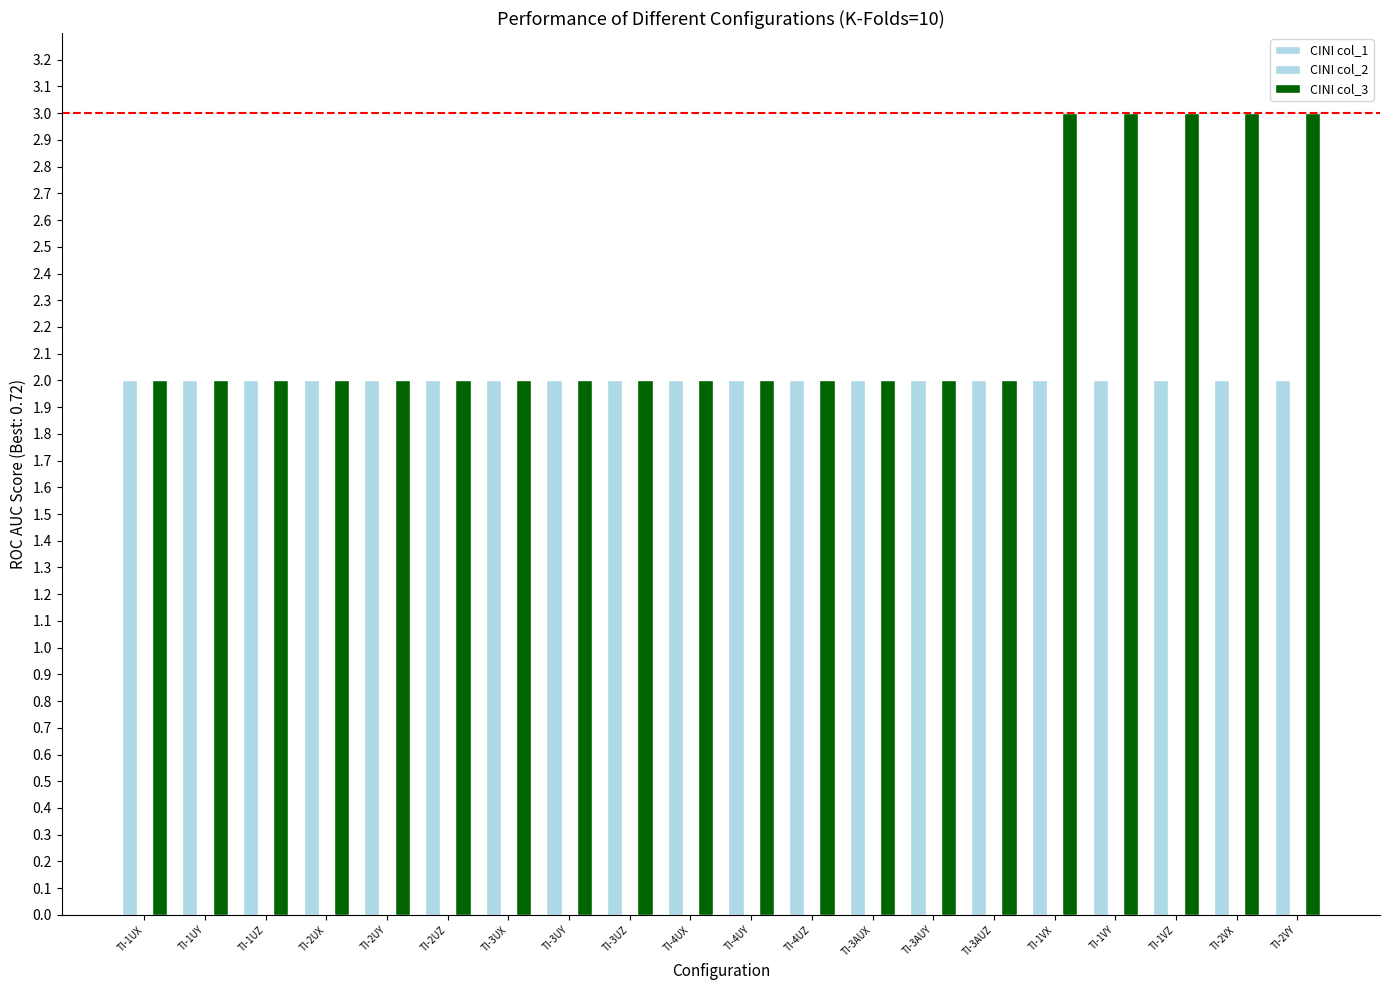

Reading right to left, transcribe all the data shown in this chart.

CINI col_1: TI-2VY=2	TI-2VX=2	TI-1VZ=2	TI-1VY=2	TI-1VX=2	TI-3AUZ=2	TI-3AUY=2	TI-3AUX=2	TI-4UZ=2	TI-4UY=2	TI-4UX=2	TI-3UZ=2	TI-3UY=2	TI-3UX=2	TI-2UZ=2	TI-2UY=2	TI-2UX=2	TI-1UZ=2	TI-1UY=2	TI-1UX=2
CINI col_2: TI-2VY=0	TI-2VX=0	TI-1VZ=0	TI-1VY=0	TI-1VX=0	TI-3AUZ=0	TI-3AUY=0	TI-3AUX=0	TI-4UZ=0	TI-4UY=0	TI-4UX=0	TI-3UZ=0	TI-3UY=0	TI-3UX=0	TI-2UZ=0	TI-2UY=0	TI-2UX=0	TI-1UZ=0	TI-1UY=0	TI-1UX=0
CINI col_3: TI-2VY=3	TI-2VX=3	TI-1VZ=3	TI-1VY=3	TI-1VX=3	TI-3AUZ=2	TI-3AUY=2	TI-3AUX=2	TI-4UZ=2	TI-4UY=2	TI-4UX=2	TI-3UZ=2	TI-3UY=2	TI-3UX=2	TI-2UZ=2	TI-2UY=2	TI-2UX=2	TI-1UZ=2	TI-1UY=2	TI-1UX=2